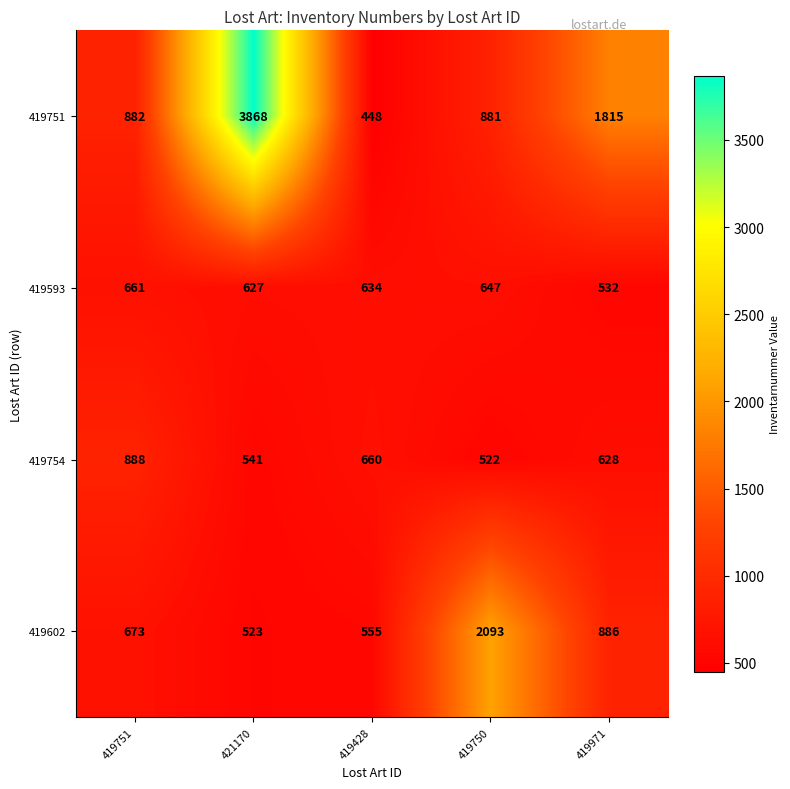

What is the maximum value shown in the chart?

3868